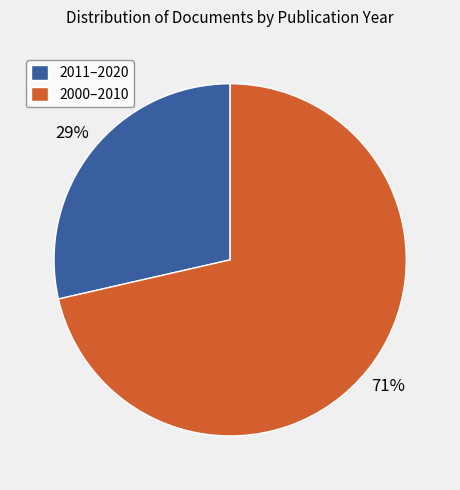

Count the number of slices in the pie.

2